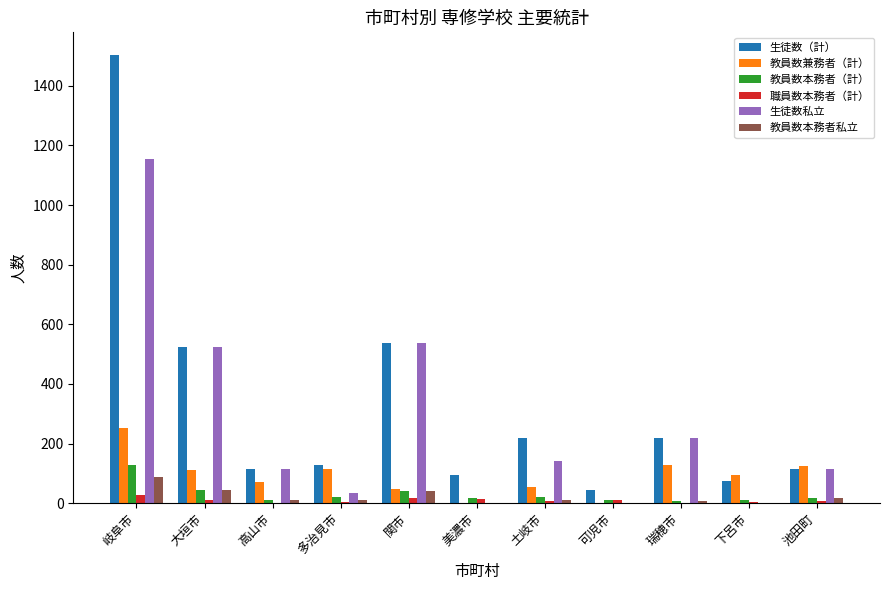

The value of 教員数兼務者（計） at 関市 is 48. True or false?

True